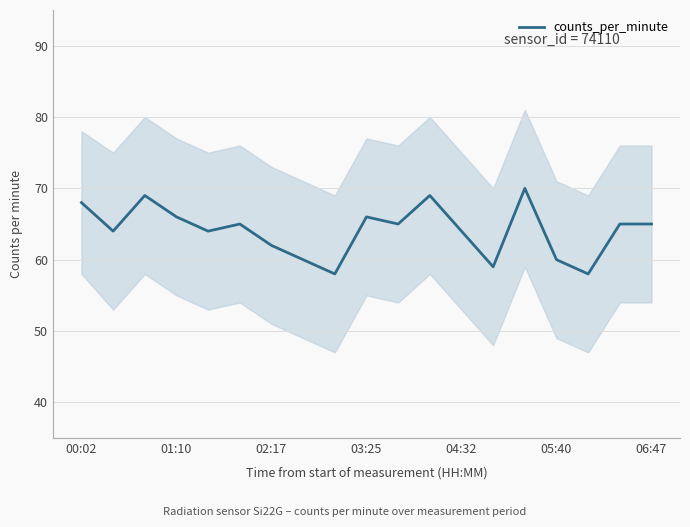

How many distinct data groups are displayed?

1